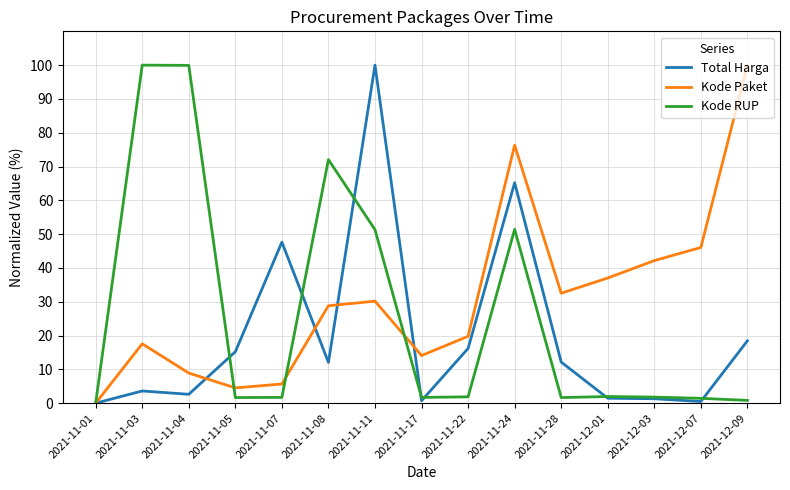

What are all the series names shown in the legend?

Total Harga, Kode Paket, Kode RUP